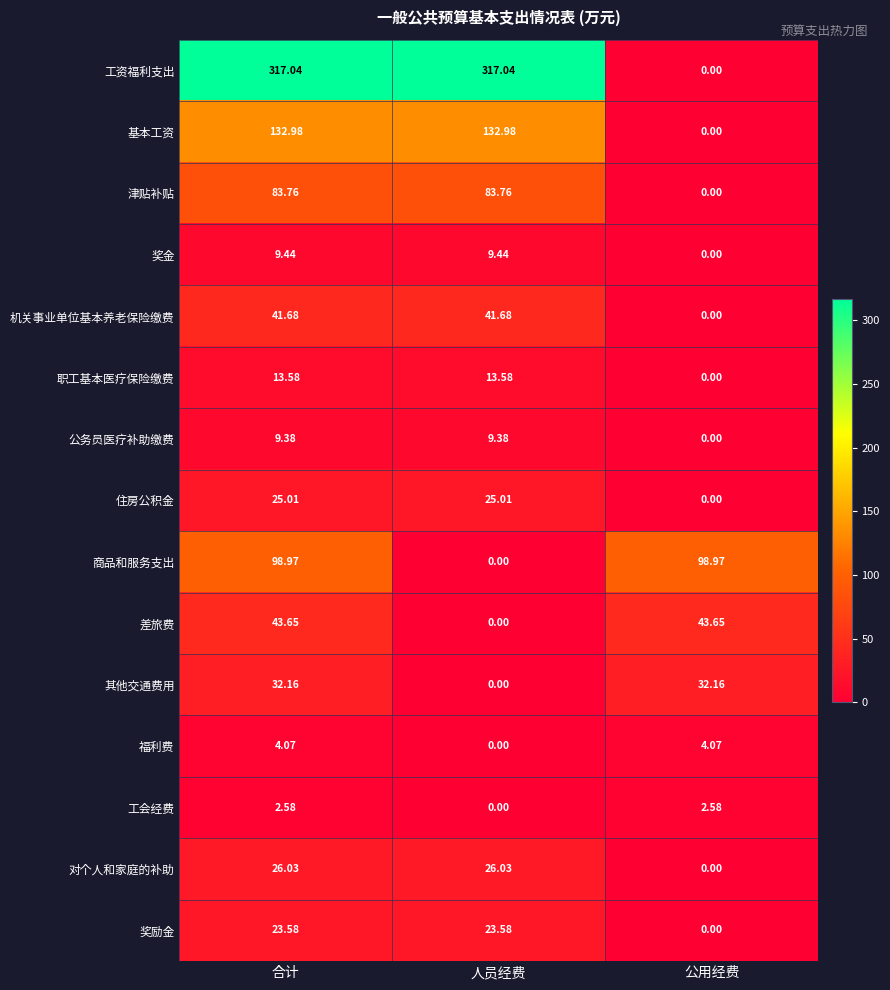

Which category has the lowest value in the 职工基本医疗保险缴费 series?

公用经费